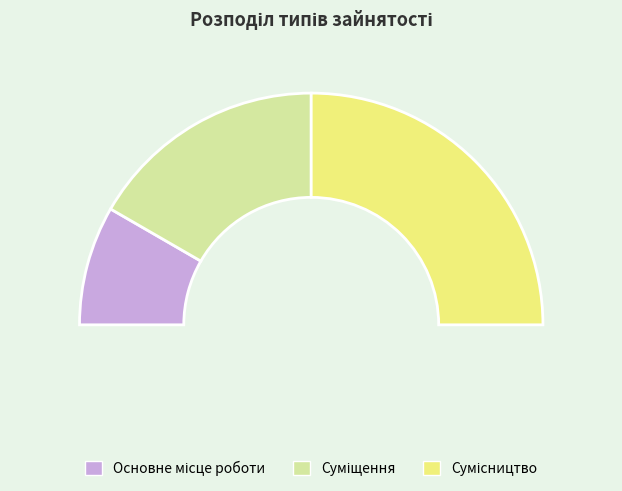

Count the number of slices in the pie.

3